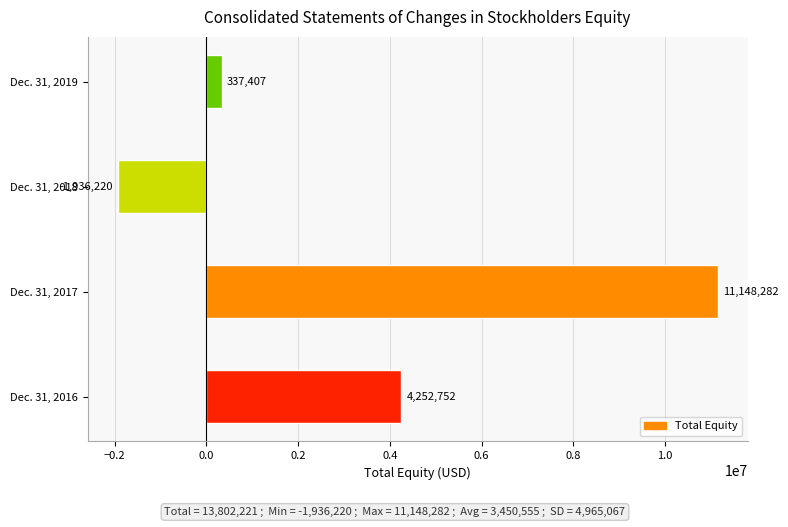

At which label is the value closest to 4606031?

Dec. 31, 2016